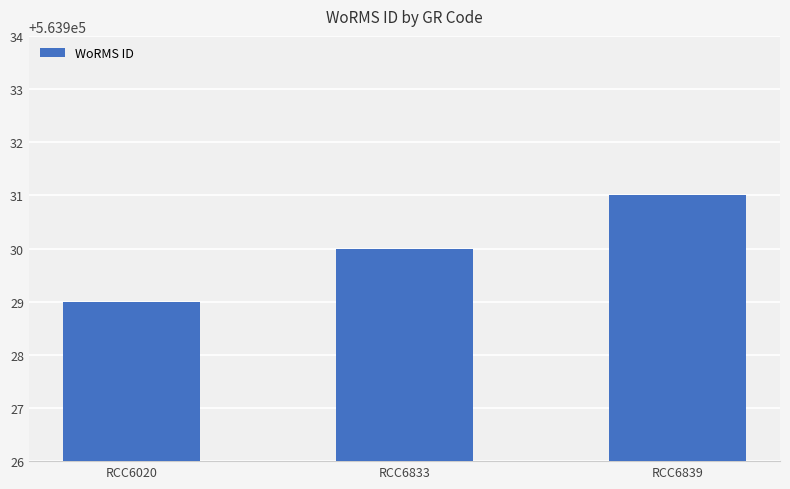

The value at RCC6020 is 563929. True or false?

True